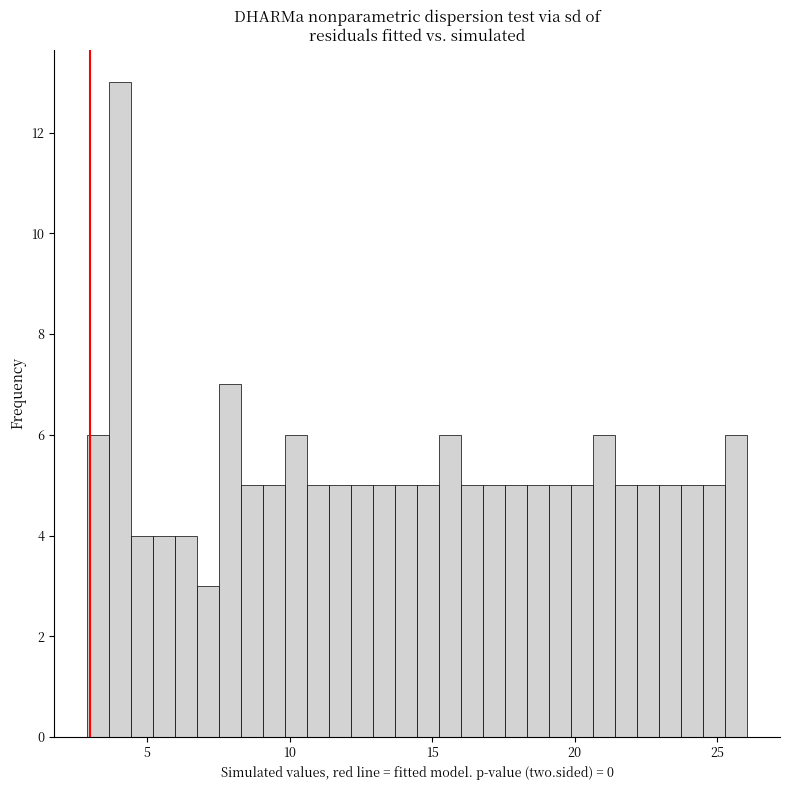

Read against the x-axis, roughly where is the centre of the tallest bar?

4.0